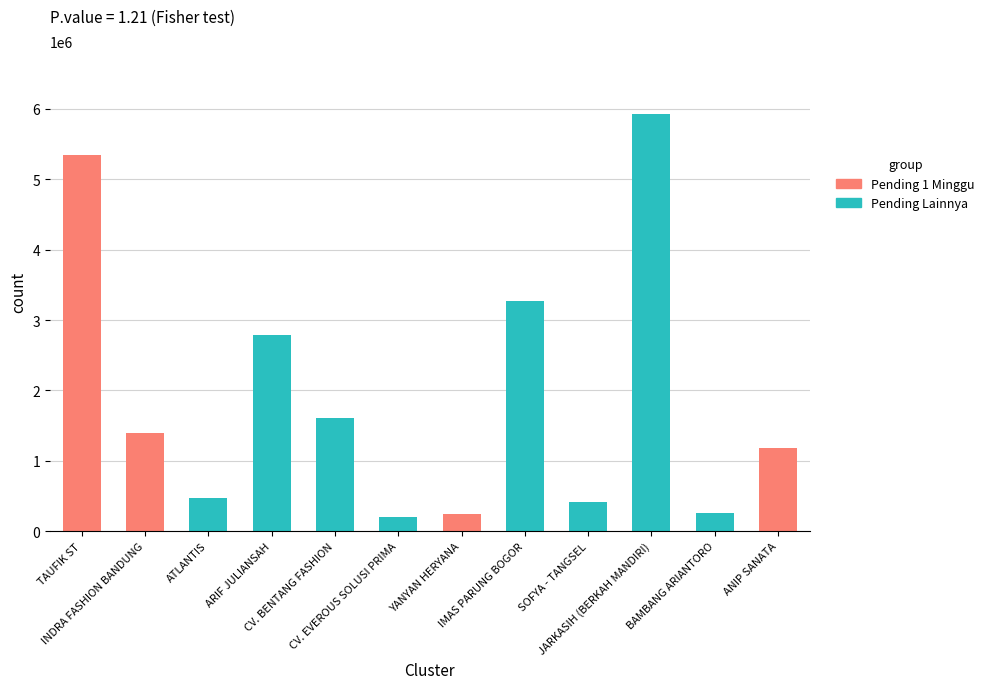

Are the bars grouped side by side (vs. stacked)?

No